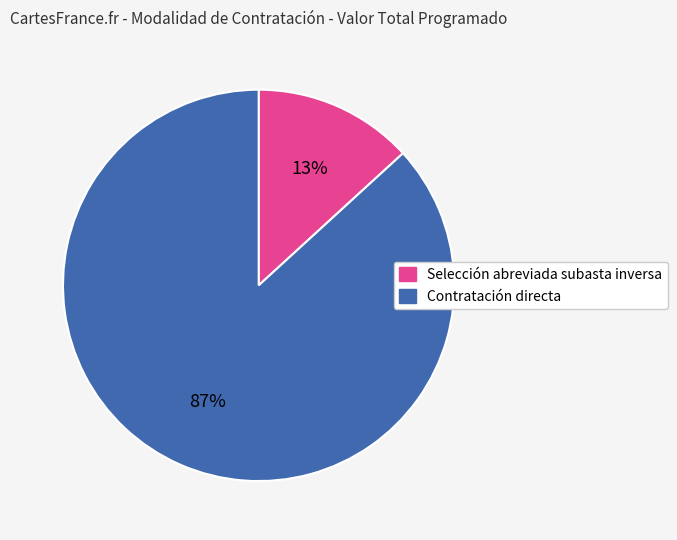

To the nearest percent, what is the difference between the largest and smallest slice percentages?

74%